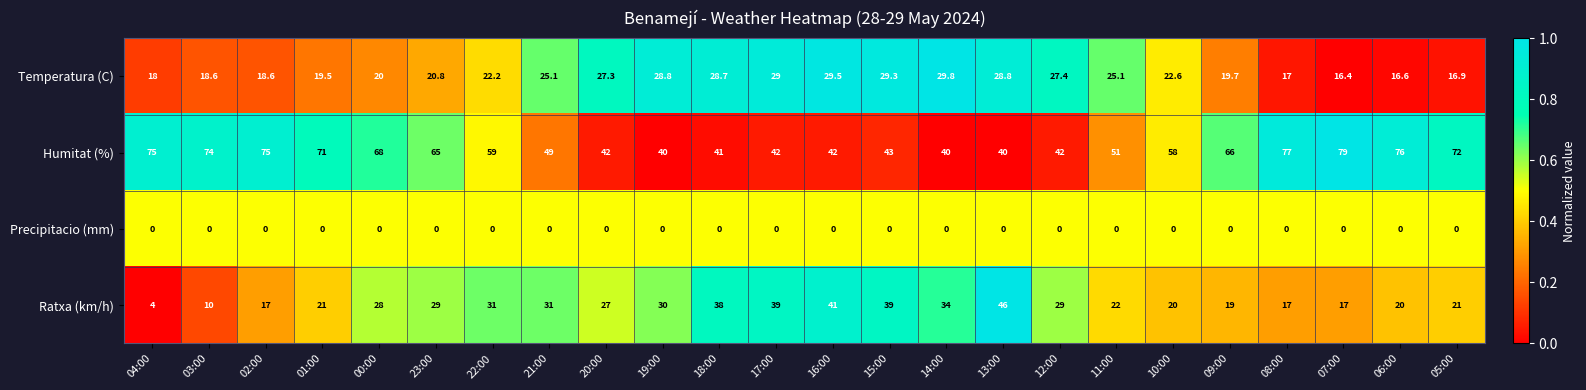

Which series has the widest spread of values?

Ratxa (km/h)